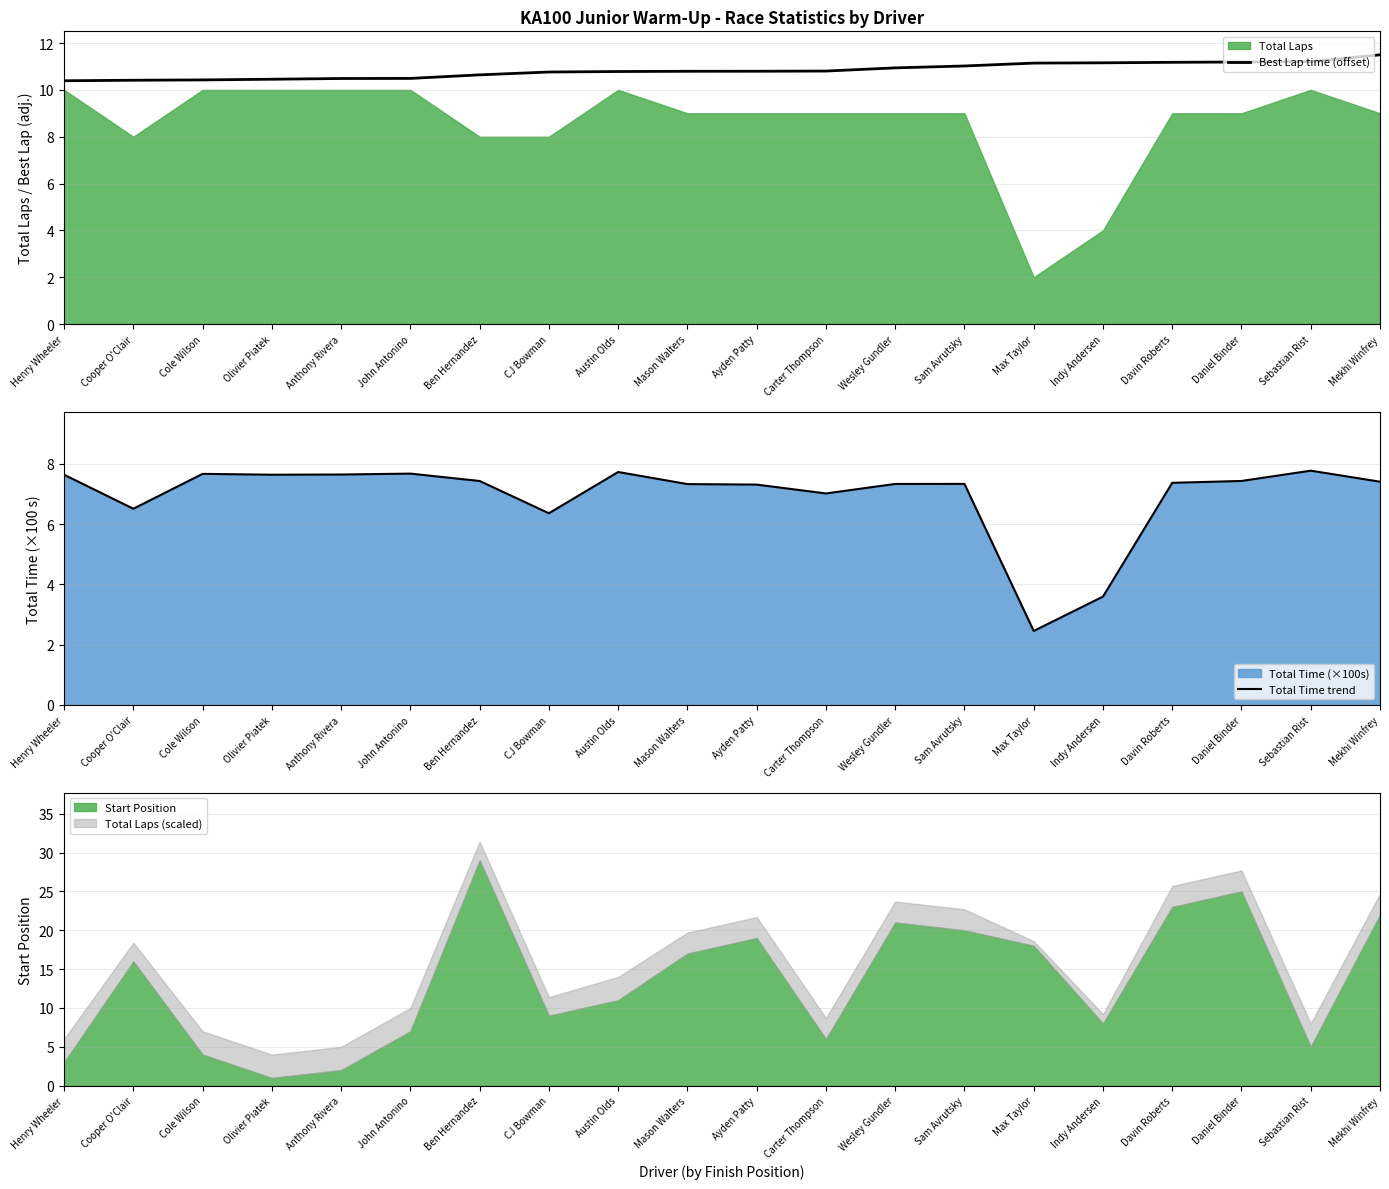

What is the minimum value shown in the chart?

2.5